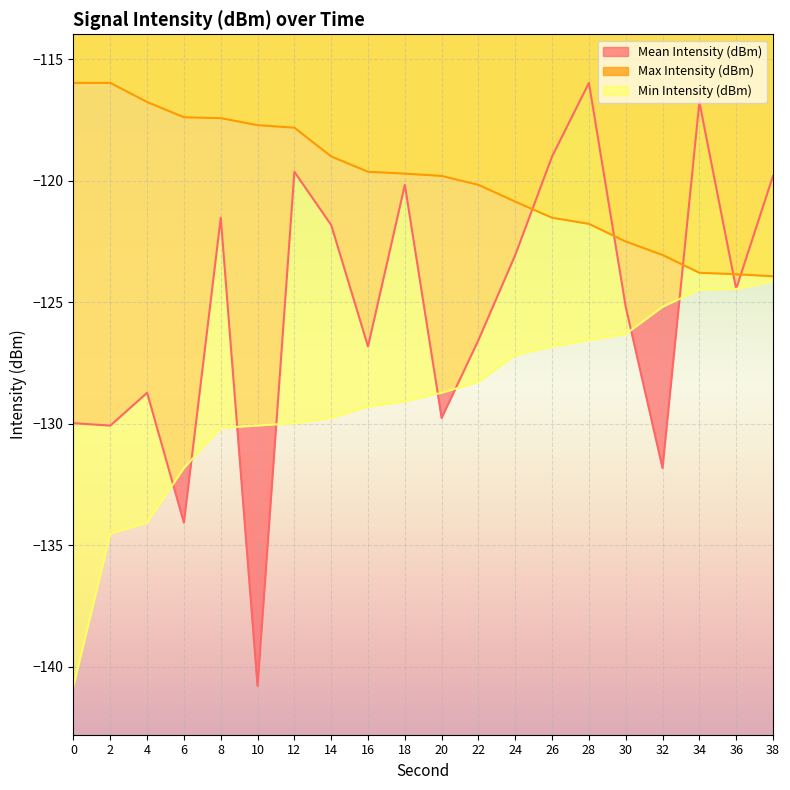

Between which two adjacent categories do Mean Intensity (dBm) and Min Intensity (dBm) first intersect?

4 and 6